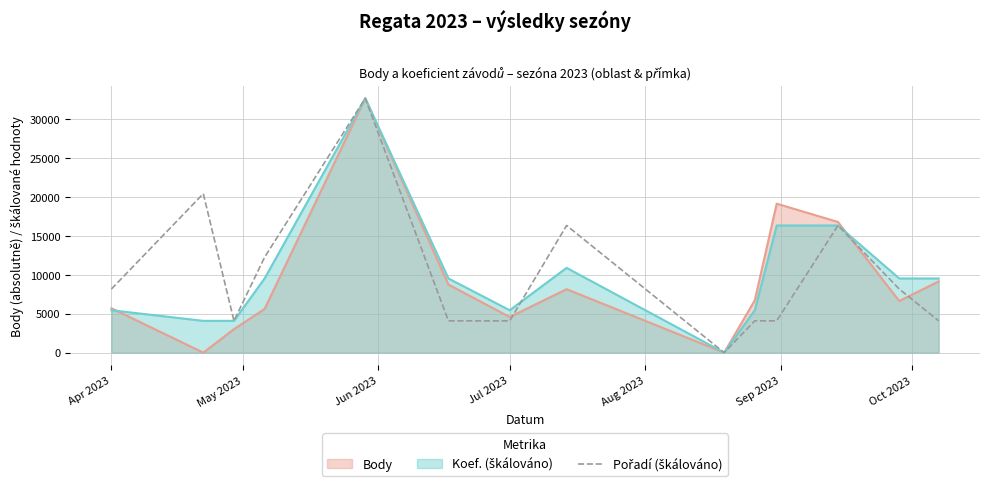

What is the spread (max minus min) of values at Apr 2023?

2718.6